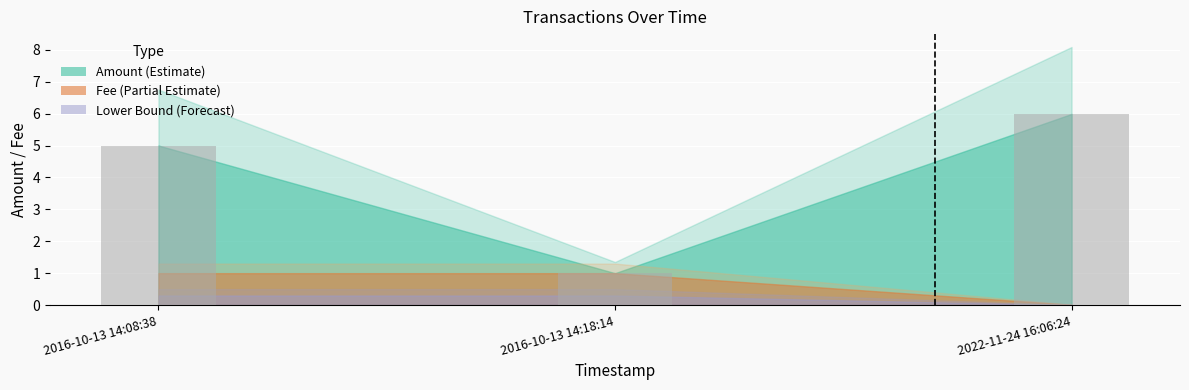

Is it true that the value at 2016-10-13 14:18:14 is 0.3?

False